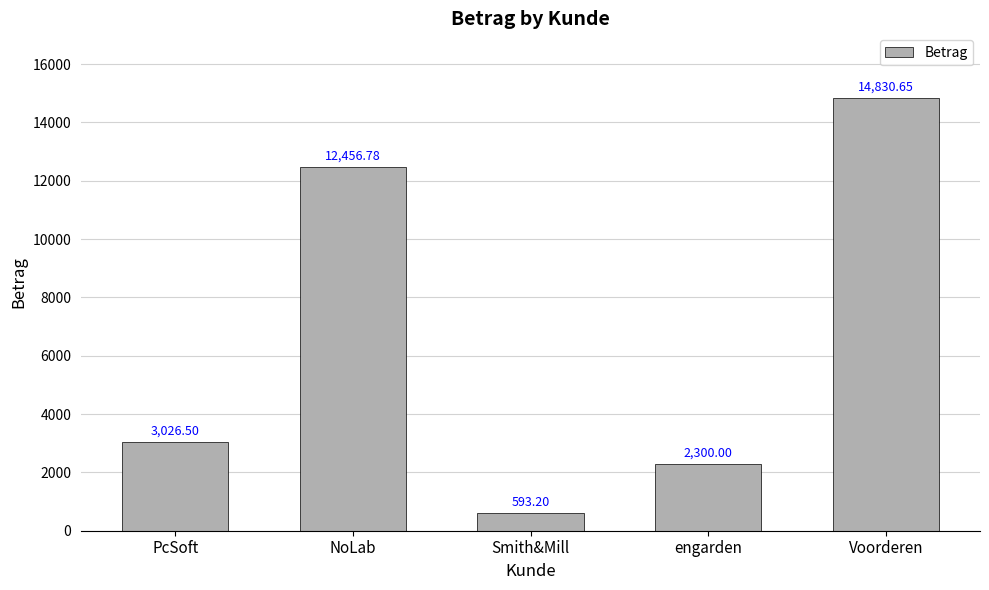

How many bars are there in total?

5